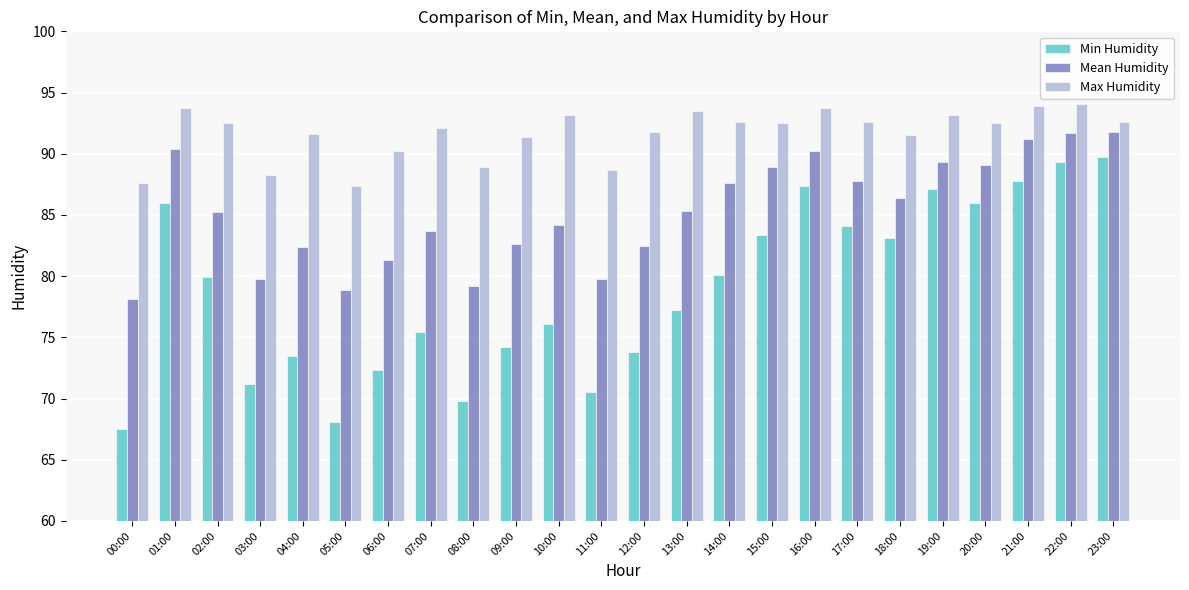

Rank the series by their average value, from lowest to highest.

Min Humidity, Mean Humidity, Max Humidity